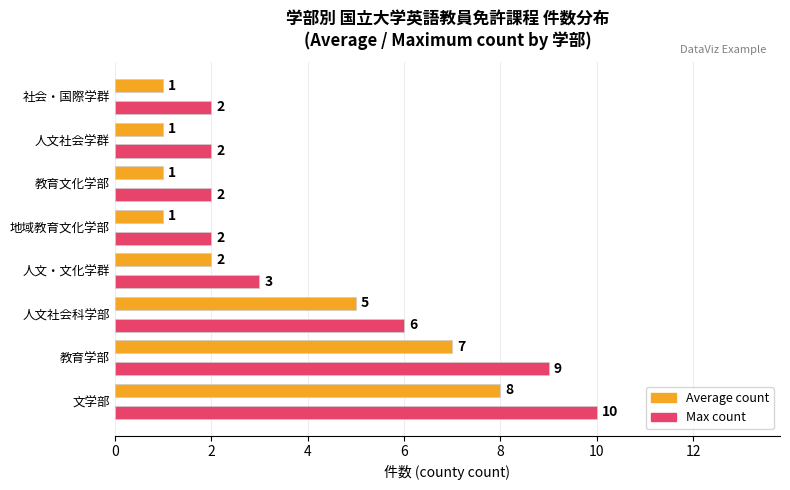

What is the total value across all series at 人文・文化学群?

5